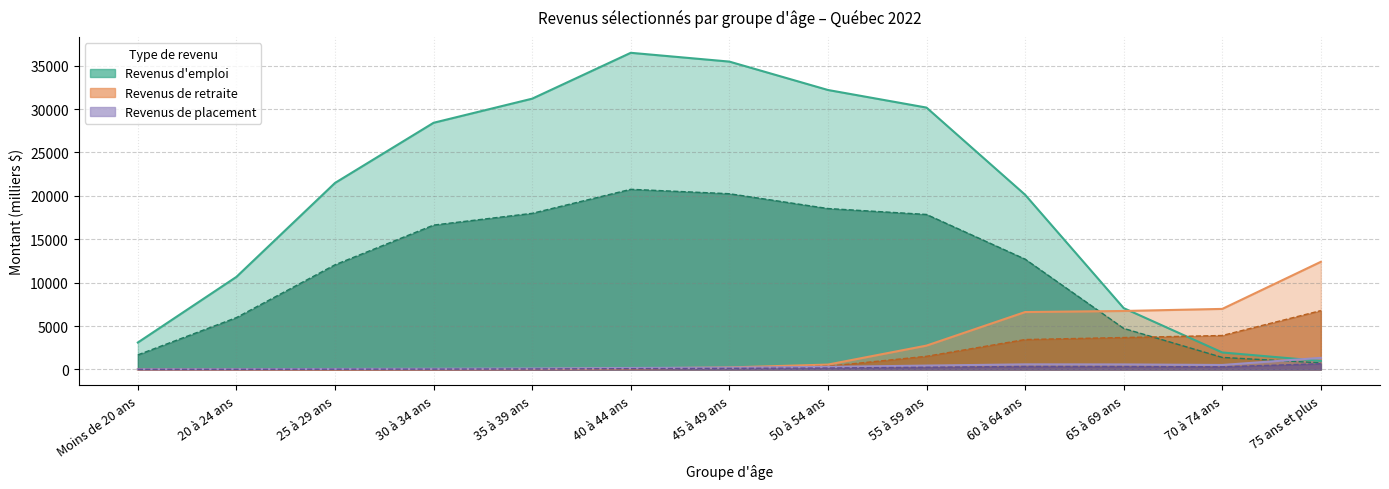

True or false: Hommes - Retraite (Montant) has more than 2 interior local peaks.

False